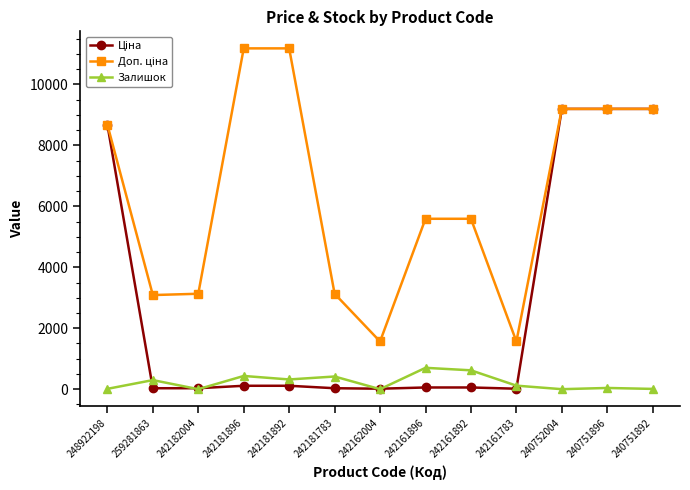

Where is the first local maximum for Залишок?

259281863